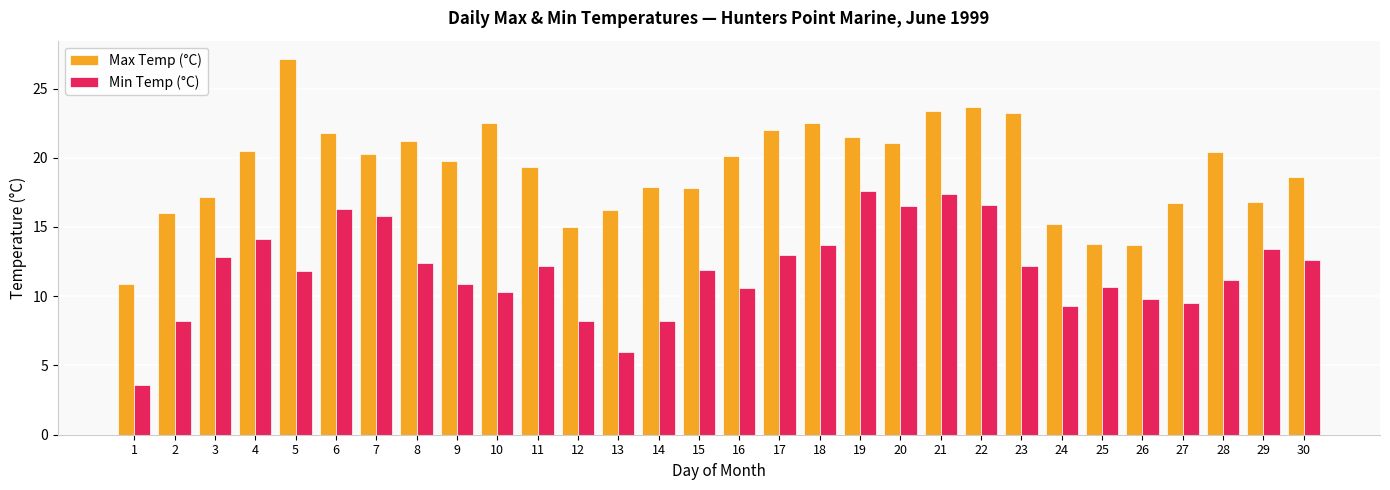

True or false: Min Temp (°C) has a value of 9.5 at 27.

True